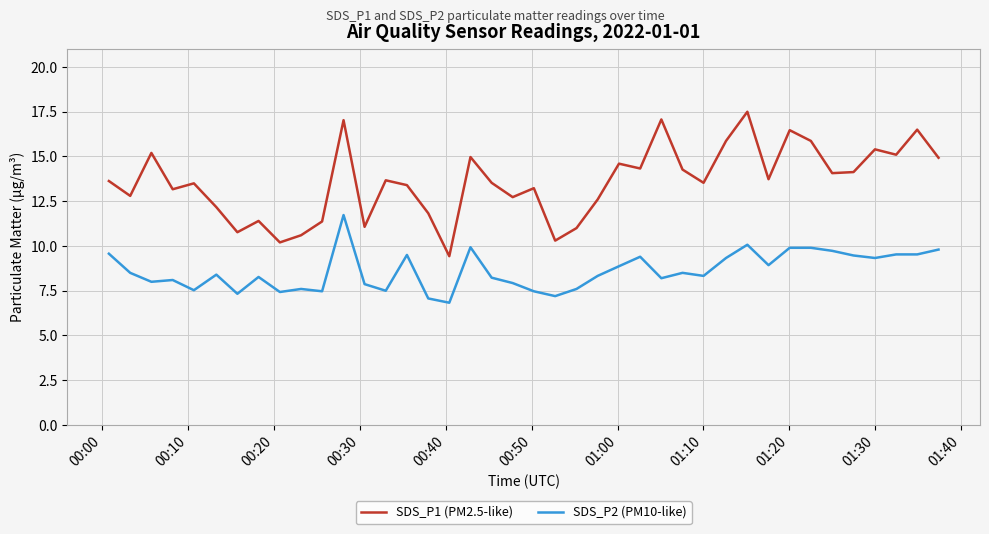

Which series has the largest total across all categories?

SDS_P1 (PM2.5-like)